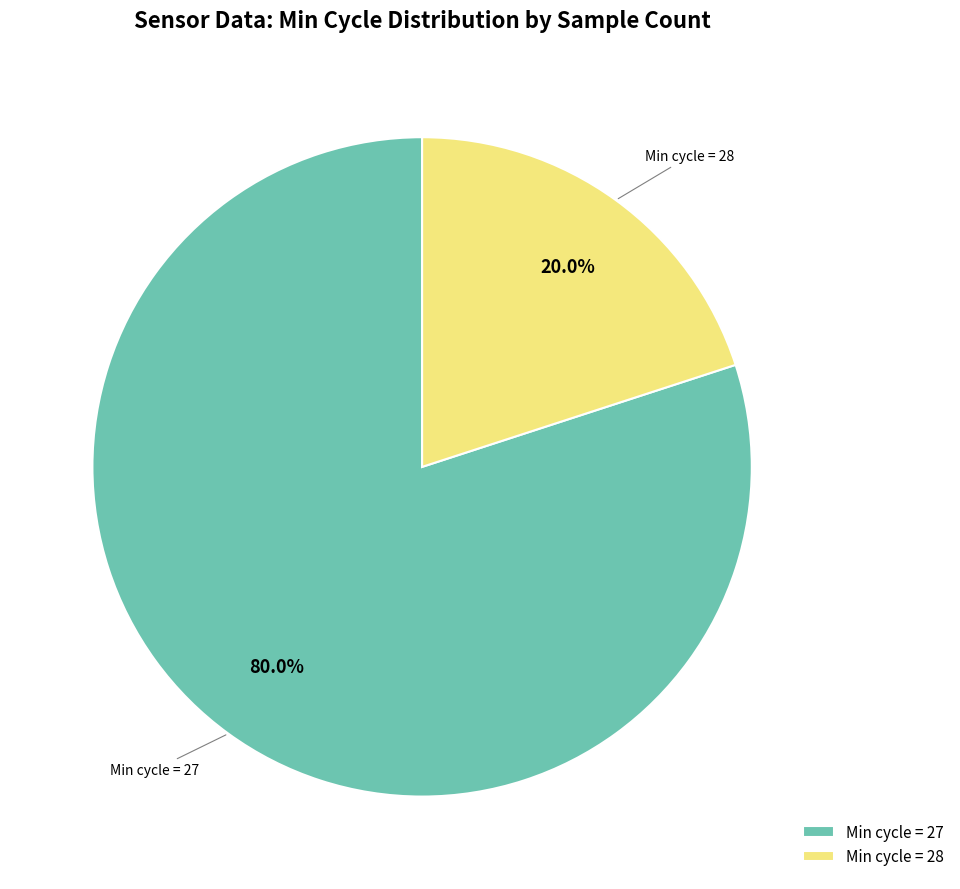

Is there any slice that represents more than half of the pie?

Yes